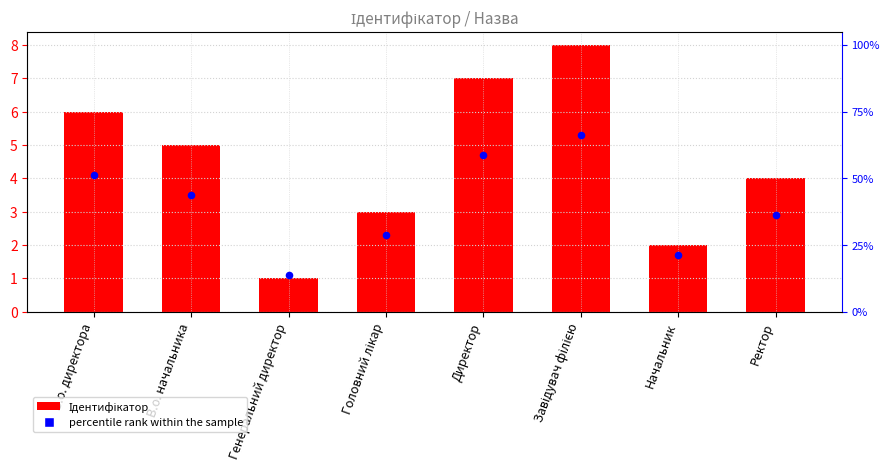

At how many categories does at least one series exceed 7?

1